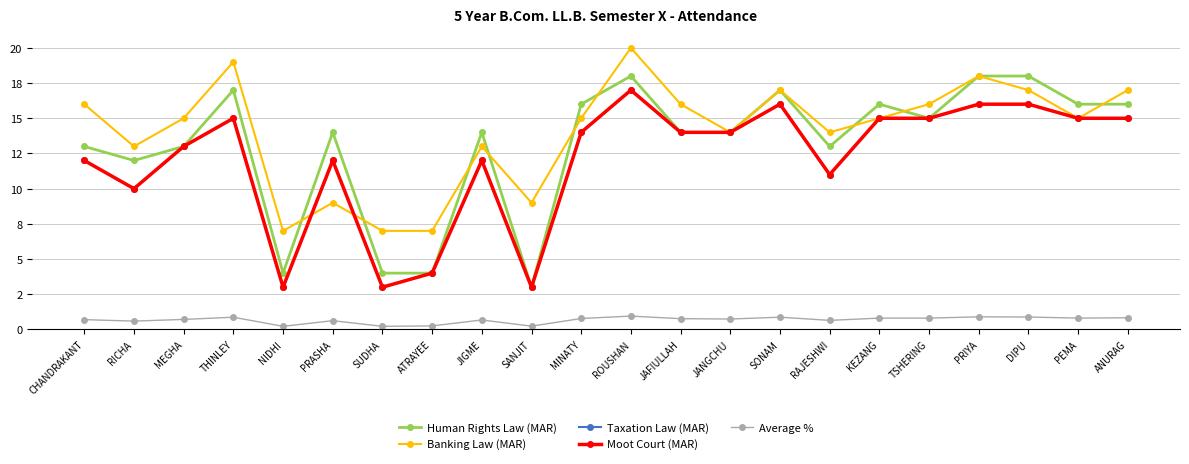

Is this an area chart (filled region under the line)?

No